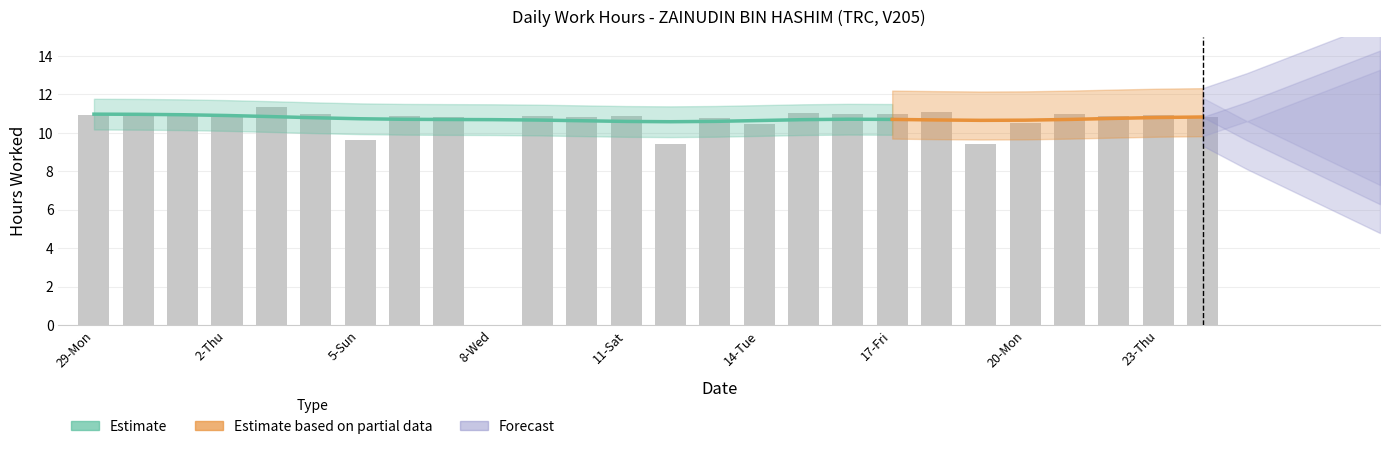

At which category does the chart reach its peak across all series?

3-Fri